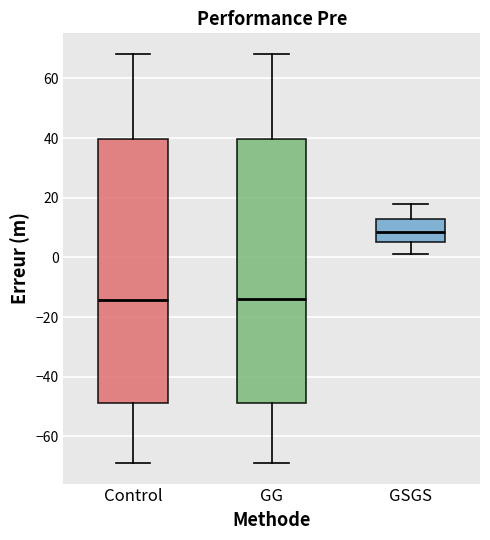

Where does the upper whisker of the box for GG end on the y-axis? The values are not printed on the chart, so give them approximately, as read against the axis.

68